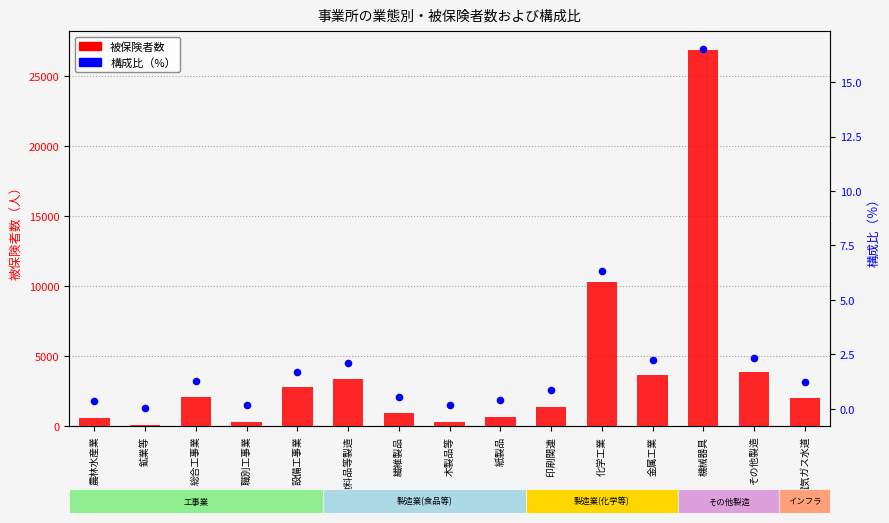

Is the value of 構成比 at その他製造 greater than the value of 被保険者数 at 農林水産業?

No